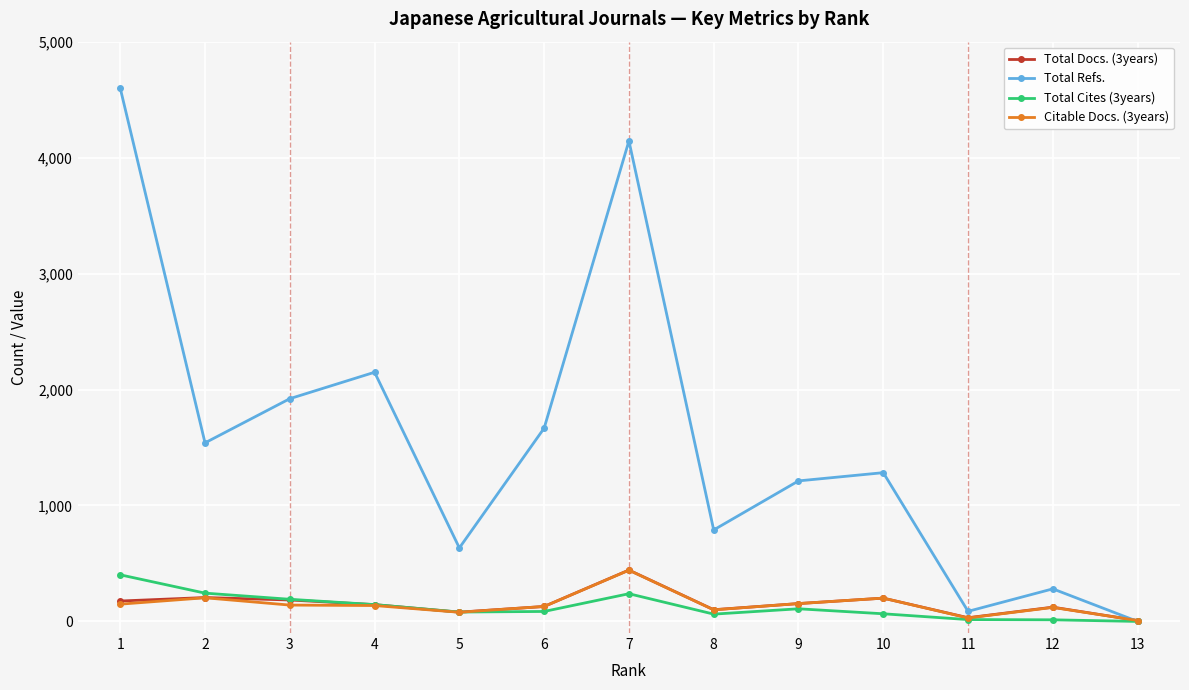

How many lines are shown in the chart?

4